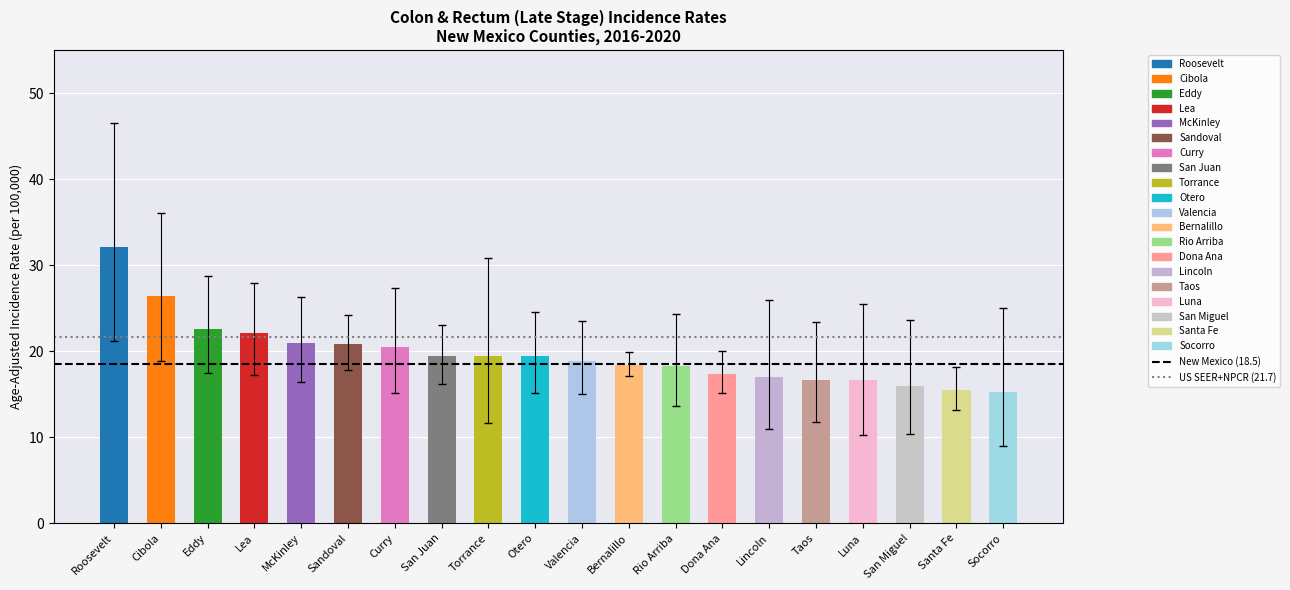

What is the sum of the values at San Miguel and Sandoval?

36.7